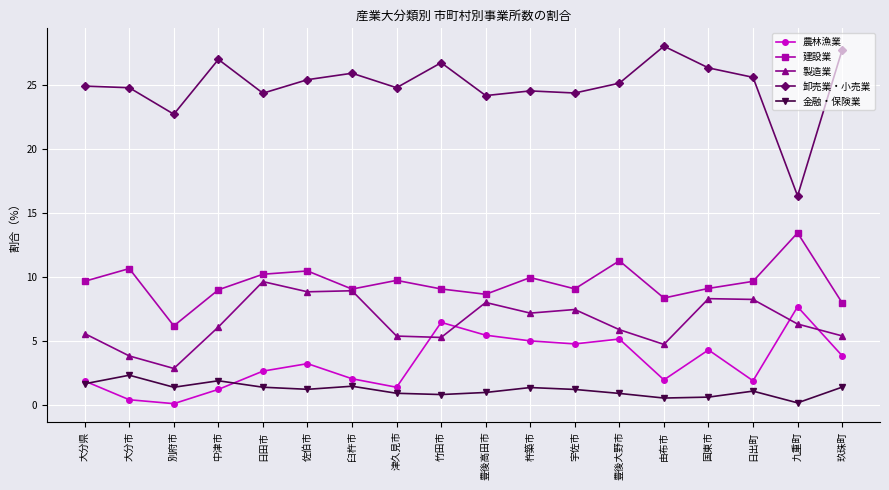

Which category has the lowest value in the 建設業 series?

別府市